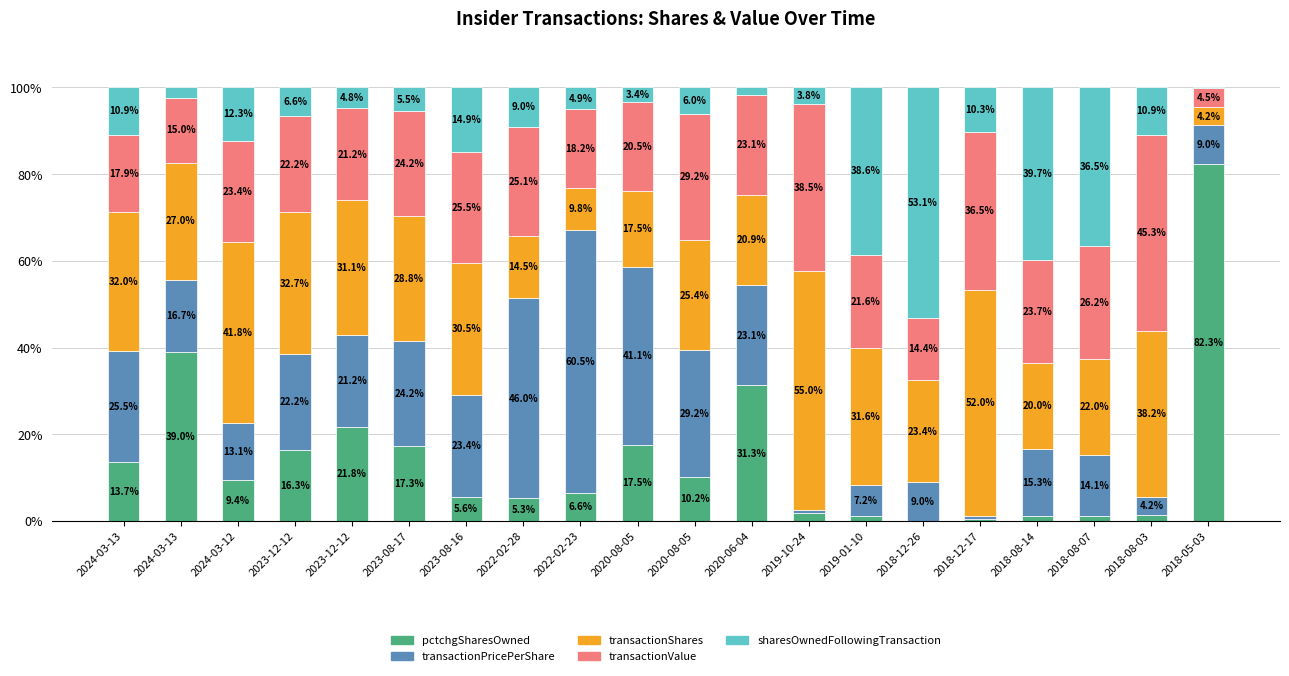

What are all the series names shown in the legend?

pctchgSharesOwned, transactionPricePerShare, transactionShares, transactionValue, sharesOwnedFollowingTransaction